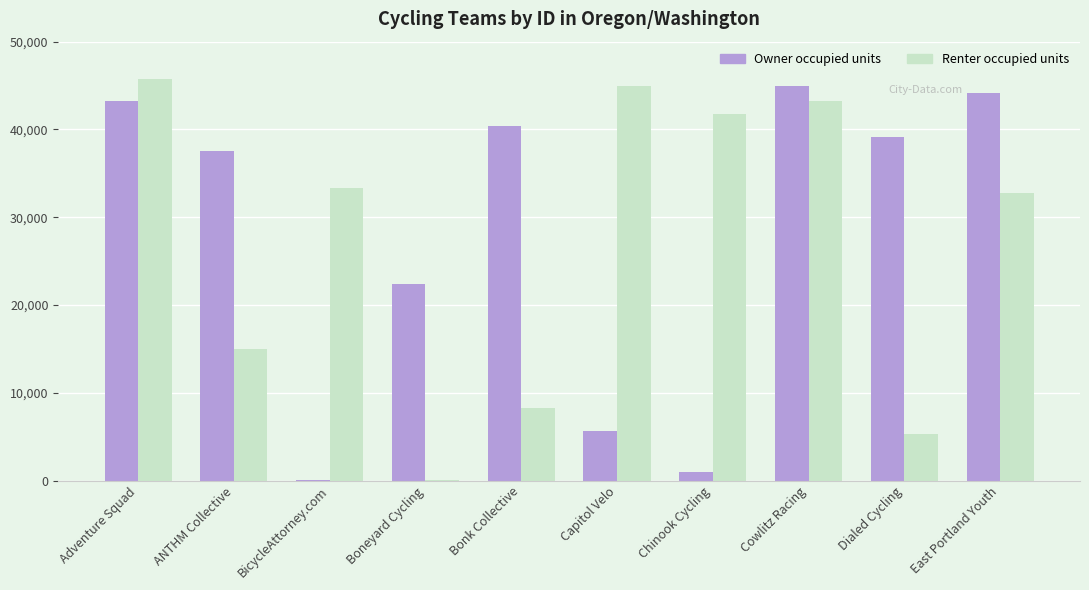

What is the highest value of the Owner occupied units series?

44963